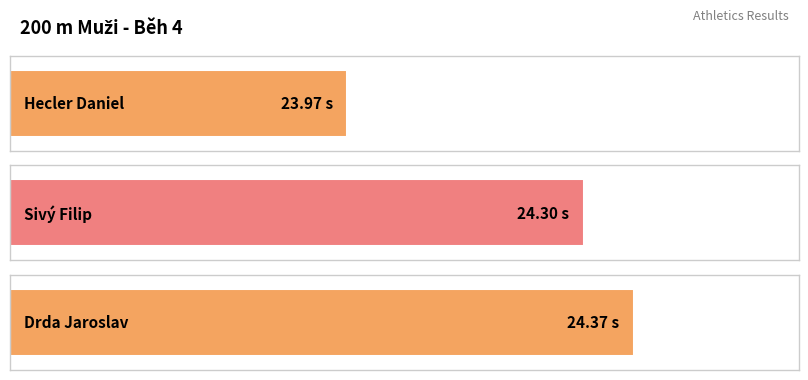

Is it true that the value at Sivý Filip is 37.5?

False